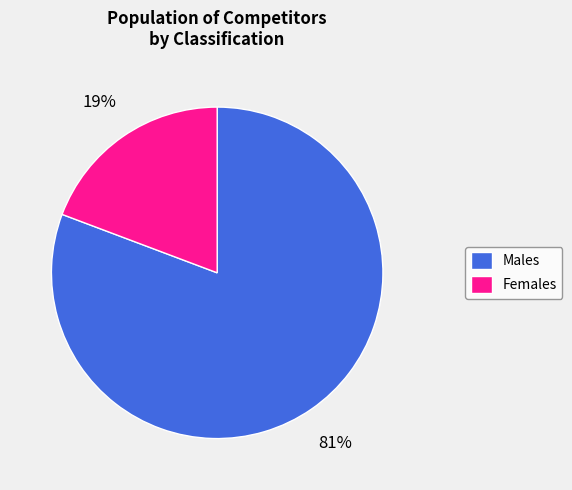

What percentage is the Males slice, to the nearest percent?

81%